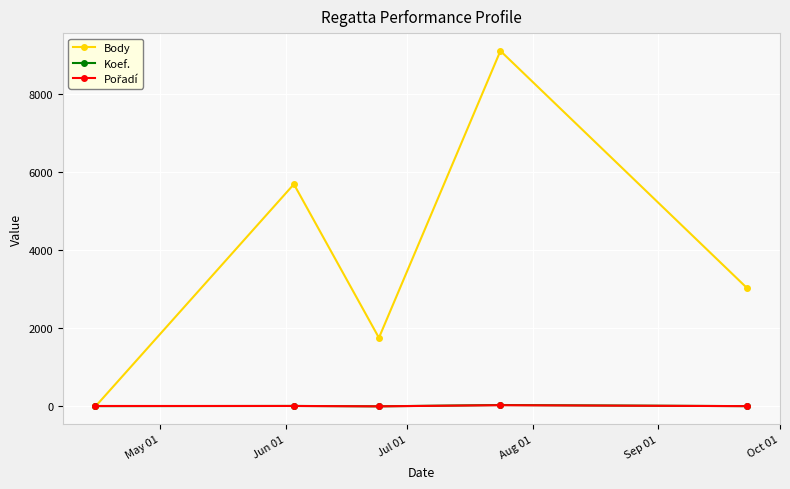

Which series has the largest range (max minus min)?

Body